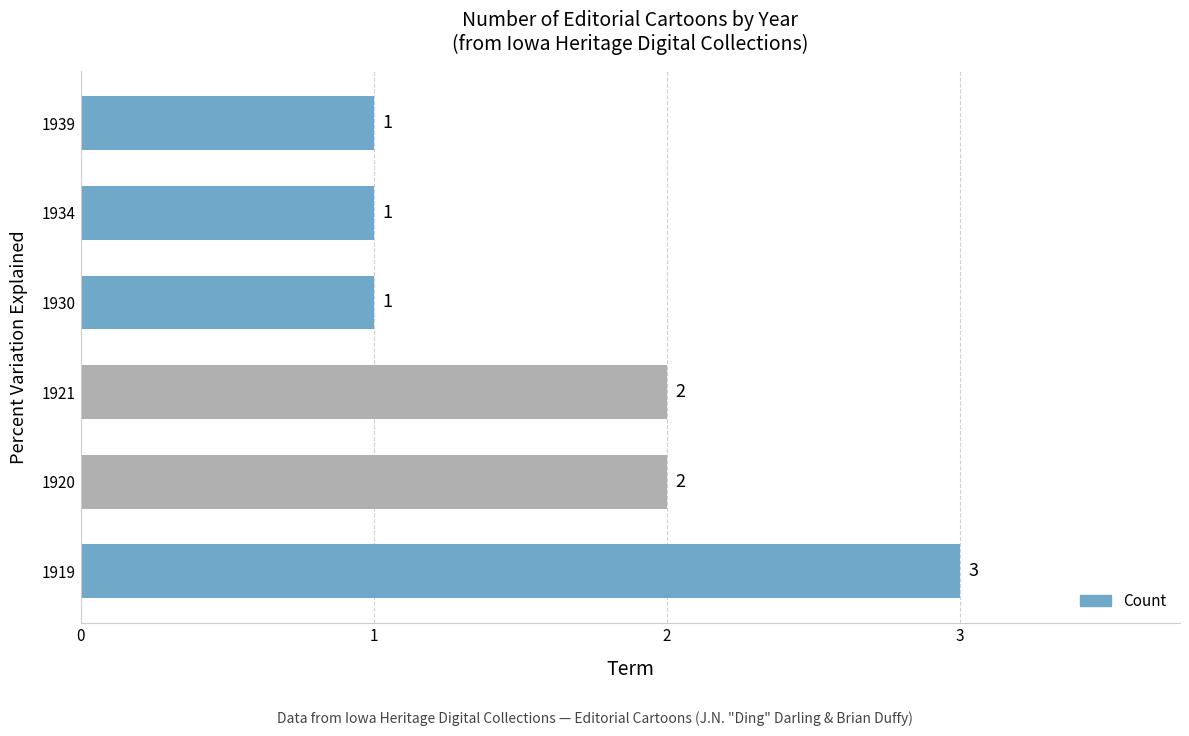

Is it true that the value at 1919 is 3?

True